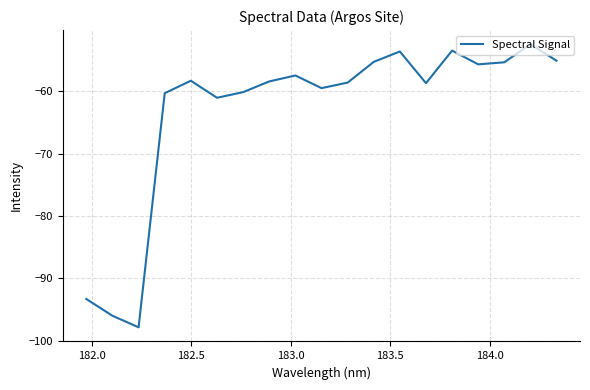

What is the difference between the maximum and minimum values?

45.4